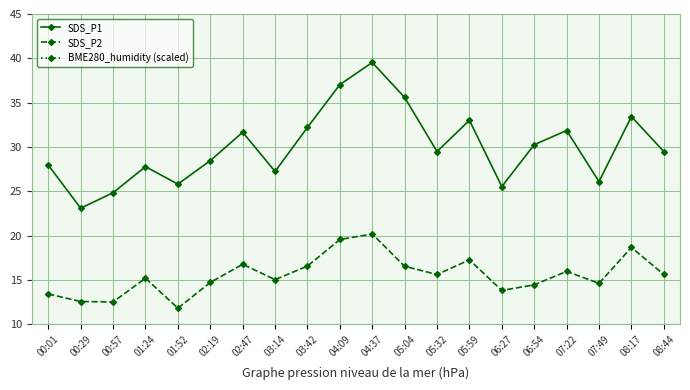

How many interior local peaks does the SDS_P1 series have?

6